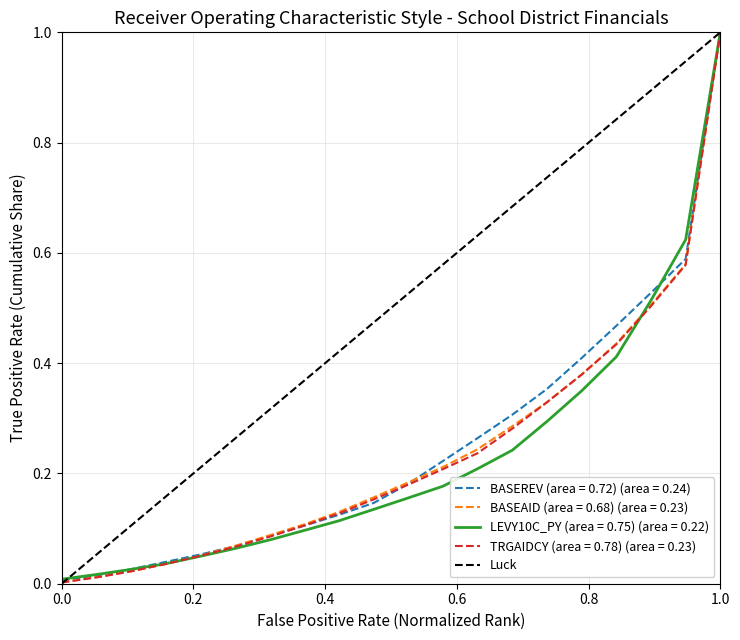

What is the maximum value for BASEREV (area = 0.72) (area = 0.24)?

1.0